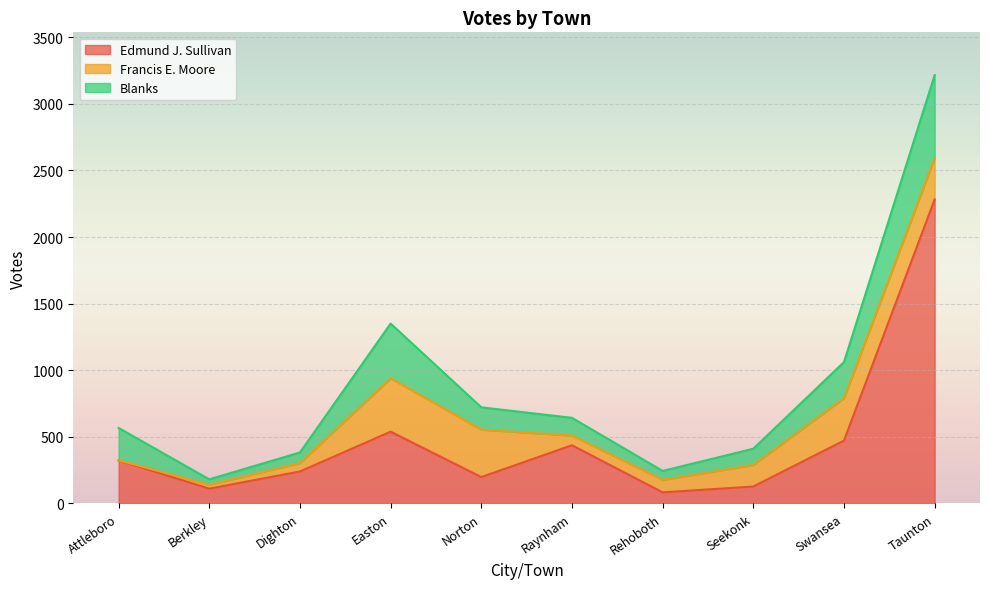

At how many categories does at least one series exceed 1304?

1